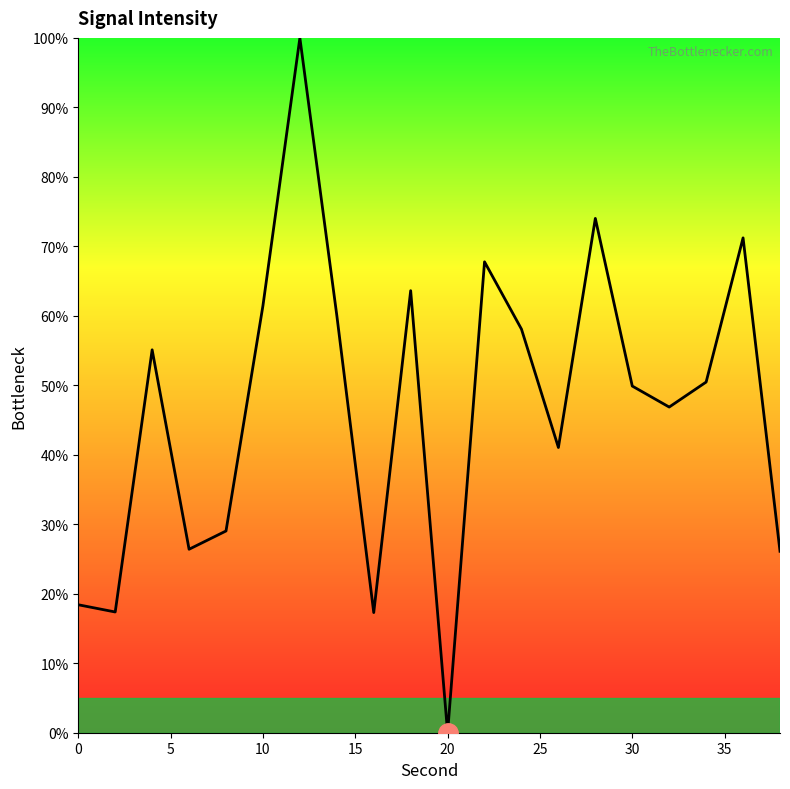

What is the maximum value shown in the chart?

100.0